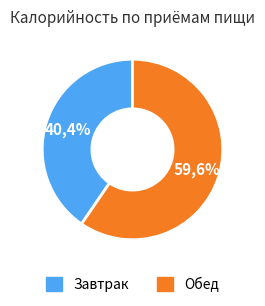

What percentage is NOT represented by Обед?

40.4%